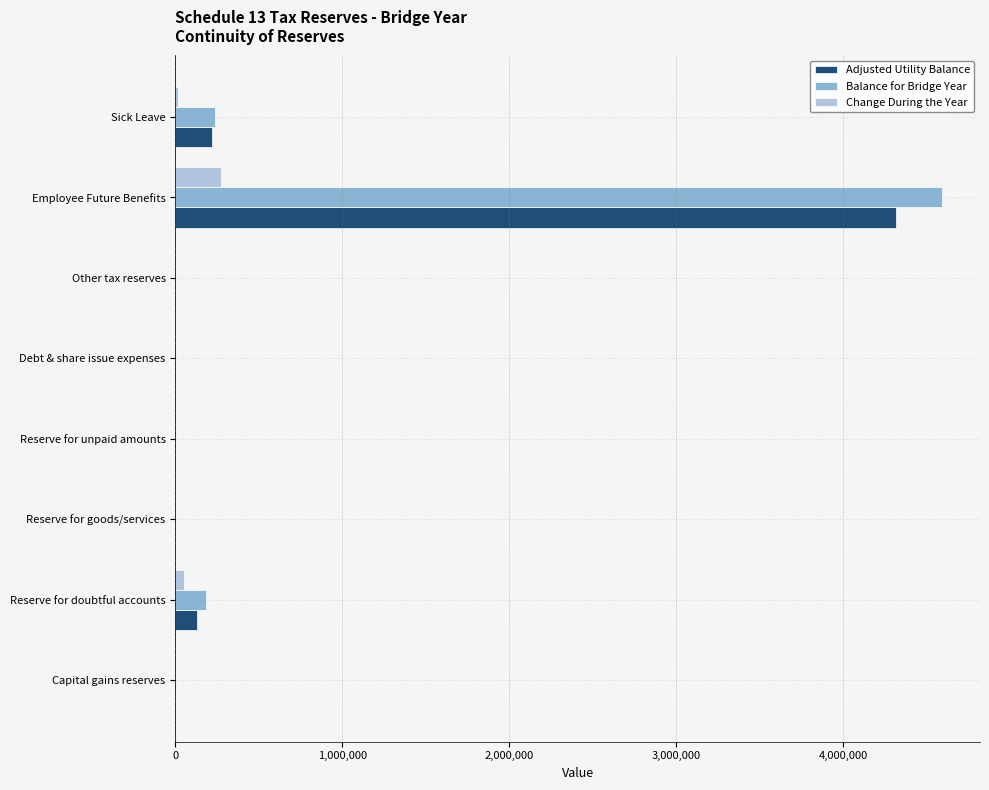

Is the value of Balance for Bridge Year at Debt & share issue expenses greater than the value of Adjusted Utility Balance at Employee Future Benefits?

No